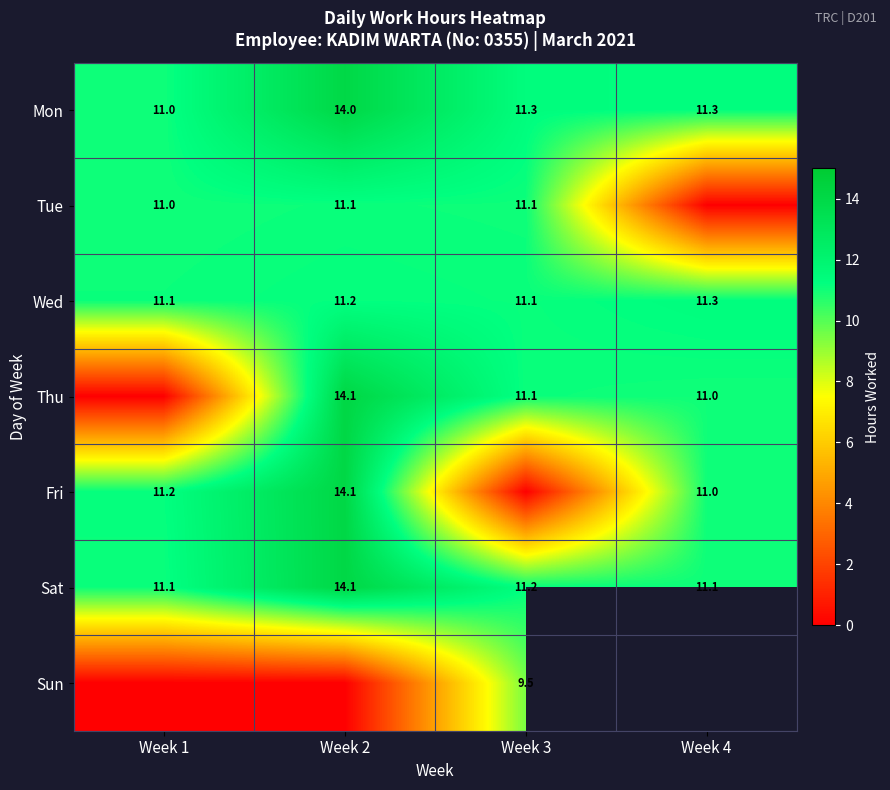

Is the value of Sat at Week 4 greater than the value of Mon at Week 1?

Yes